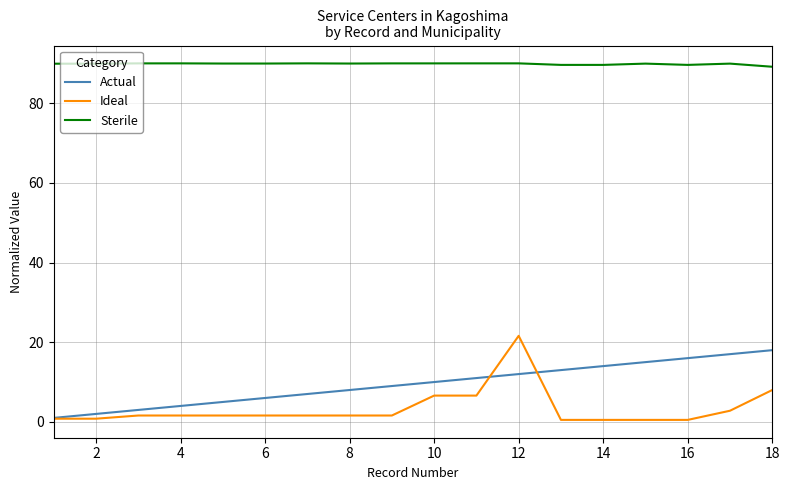

True or false: Actual and Sterile intersect in this chart.

False